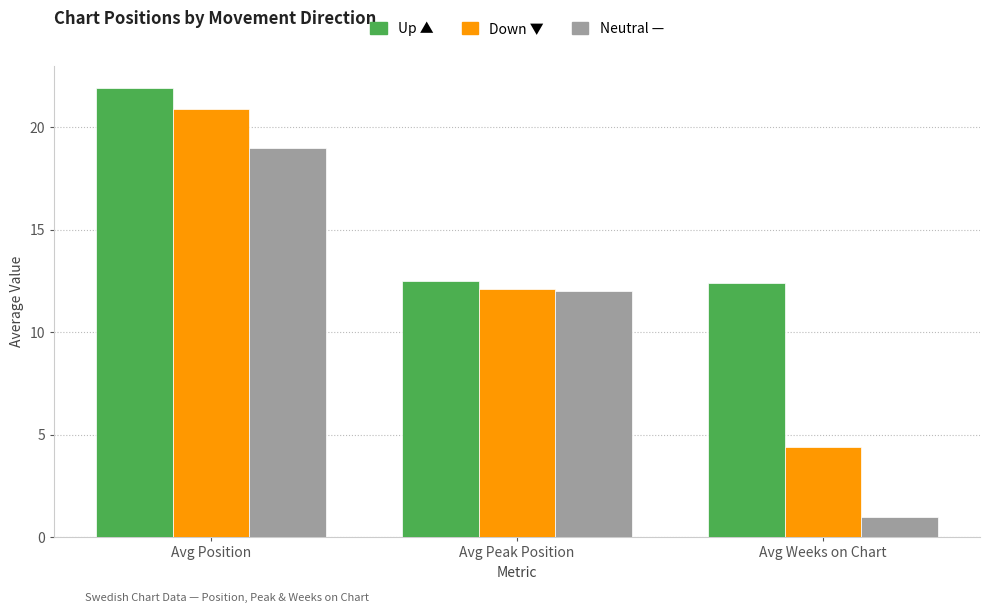

Which label corresponds to the largest value in the chart?

Avg Position